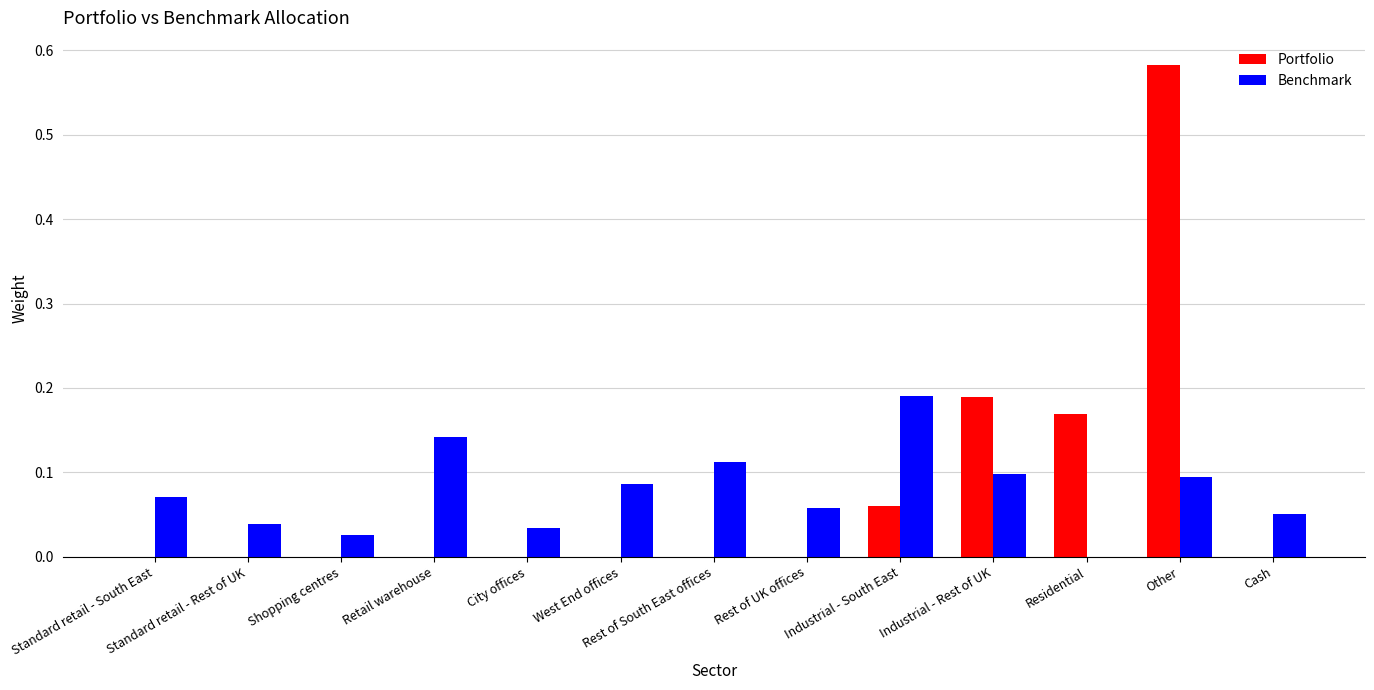

What is the sum of all Benchmark values?

1.0